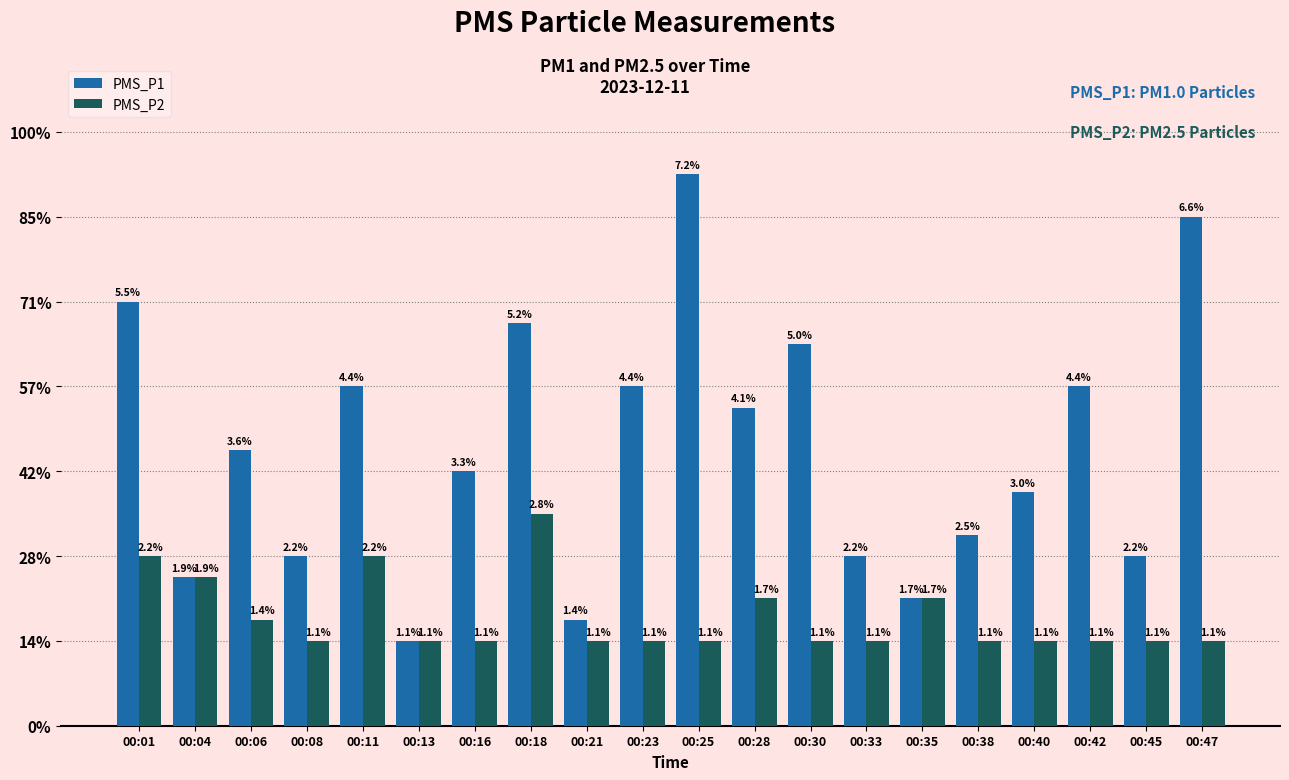

What is the spread (max minus min) of values at 00:23?

3.0